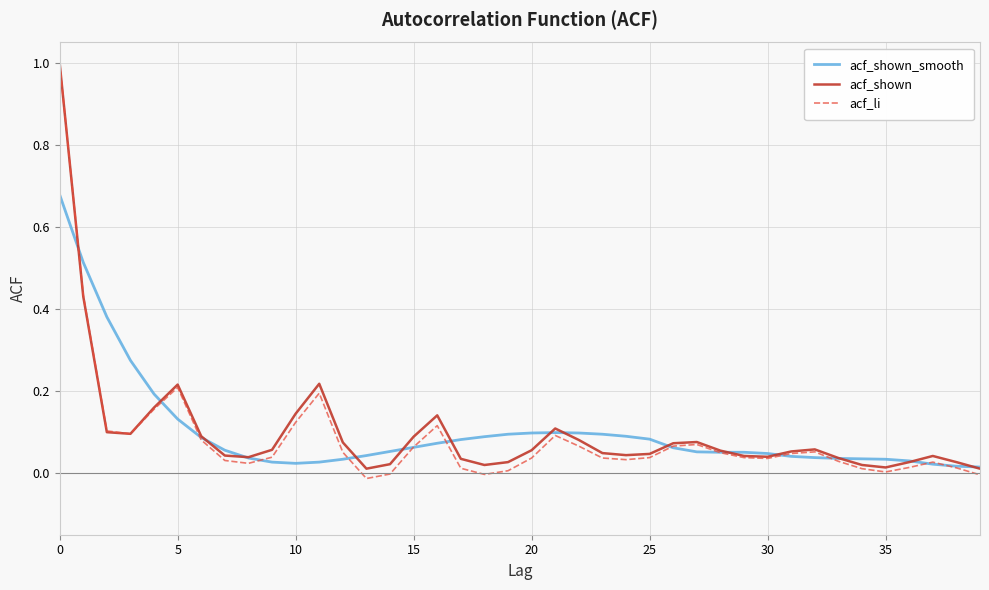

What is the maximum value shown in the chart?

1.0